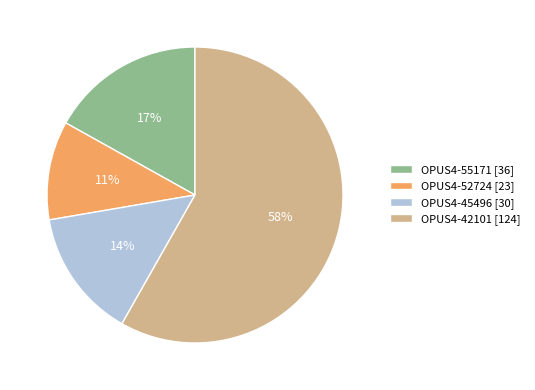

Is the sum of OPUS4-42101 [124] and OPUS4-55171 [36] greater than half?

Yes